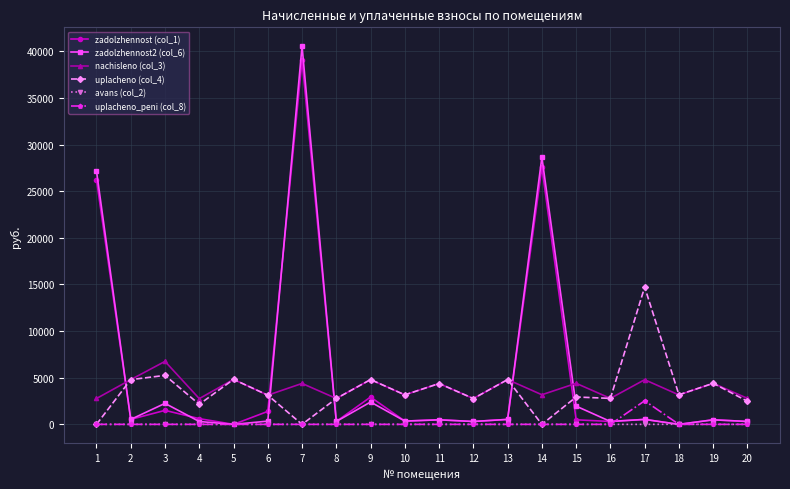

True or false: uplacheno_peni (col_8) and nachisleno (col_3) cross at least once.

False